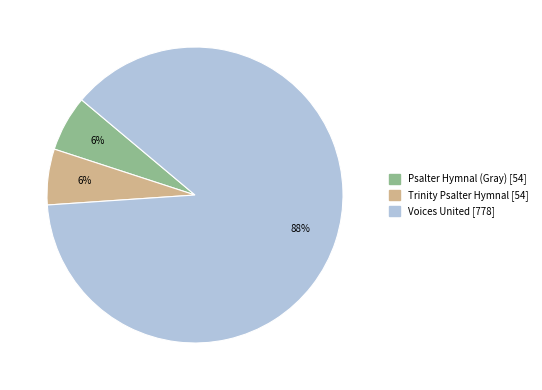

Does Psalter Hymnal (Gray) represent more than half of the total?

No